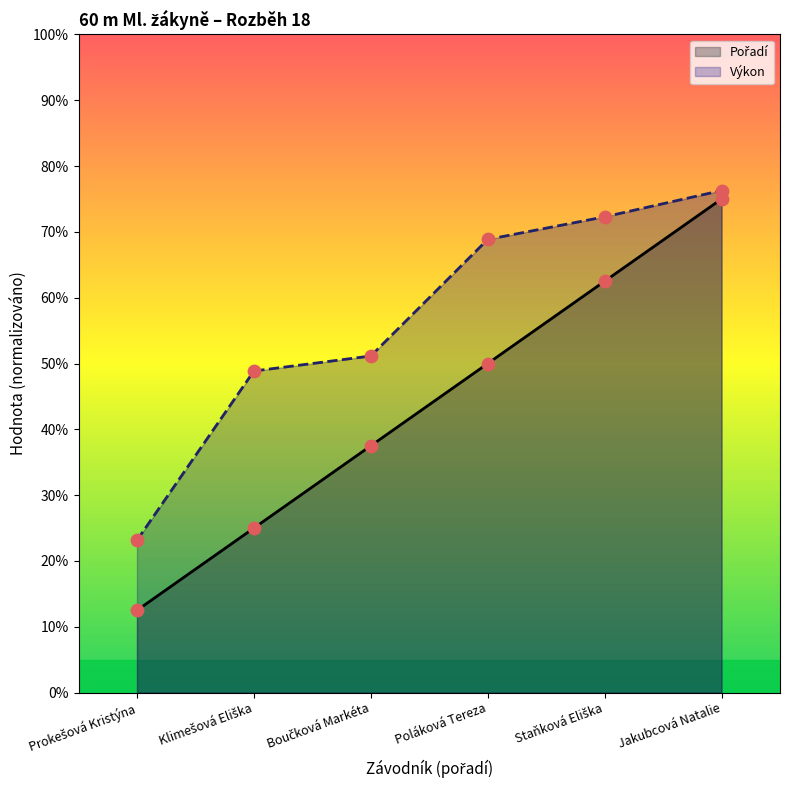

Which series has the largest Y range (max minus min)?

Pořadí